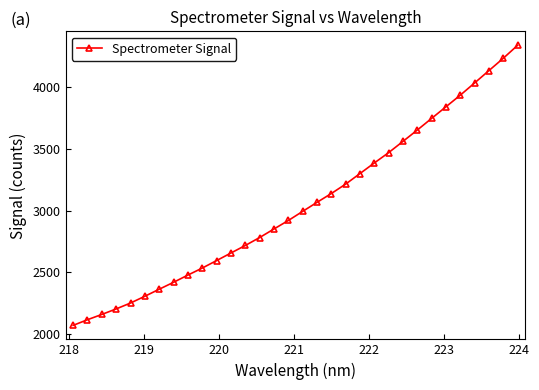

What is the difference between the maximum and minimum values?

2272.1